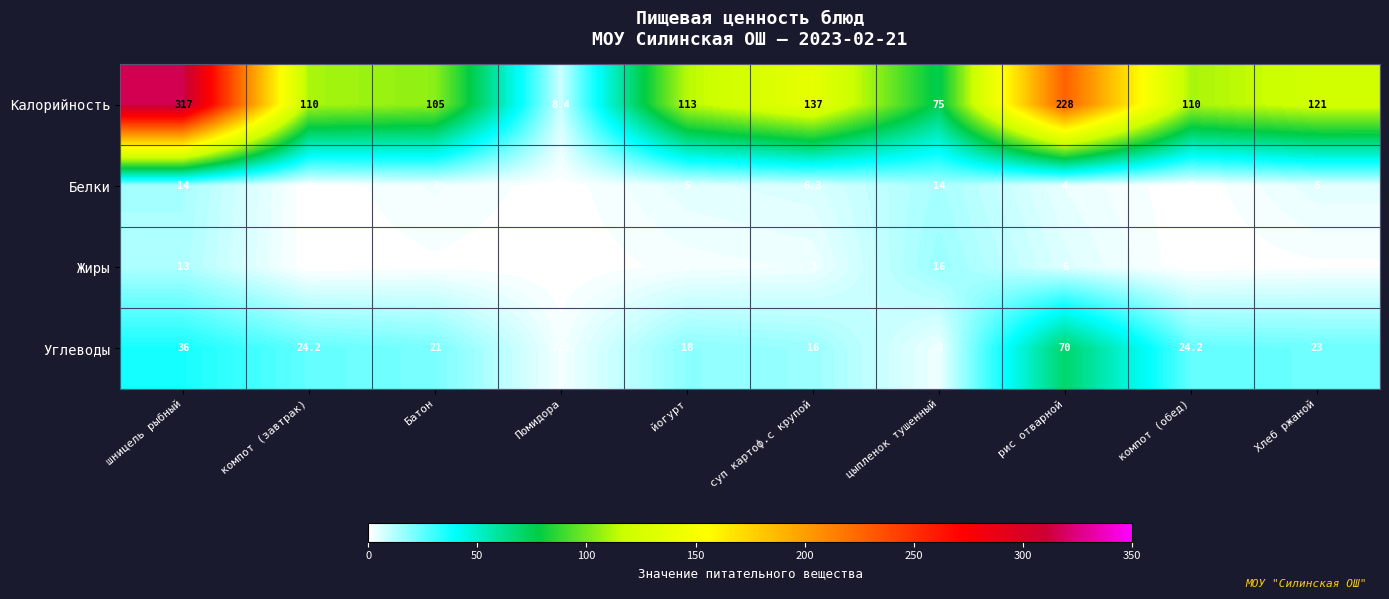

At which category is the sum across all series the highest?

шницель рыбный